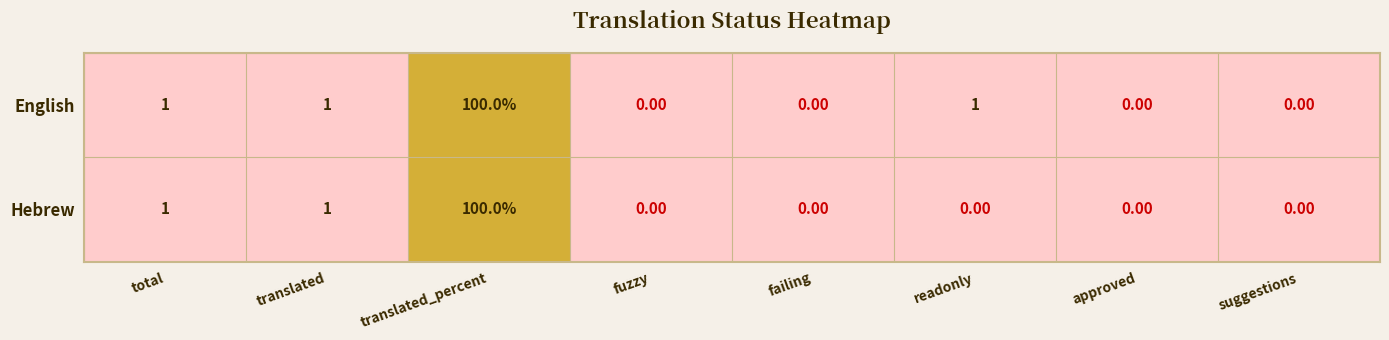

What is the sum of all Hebrew values?

102